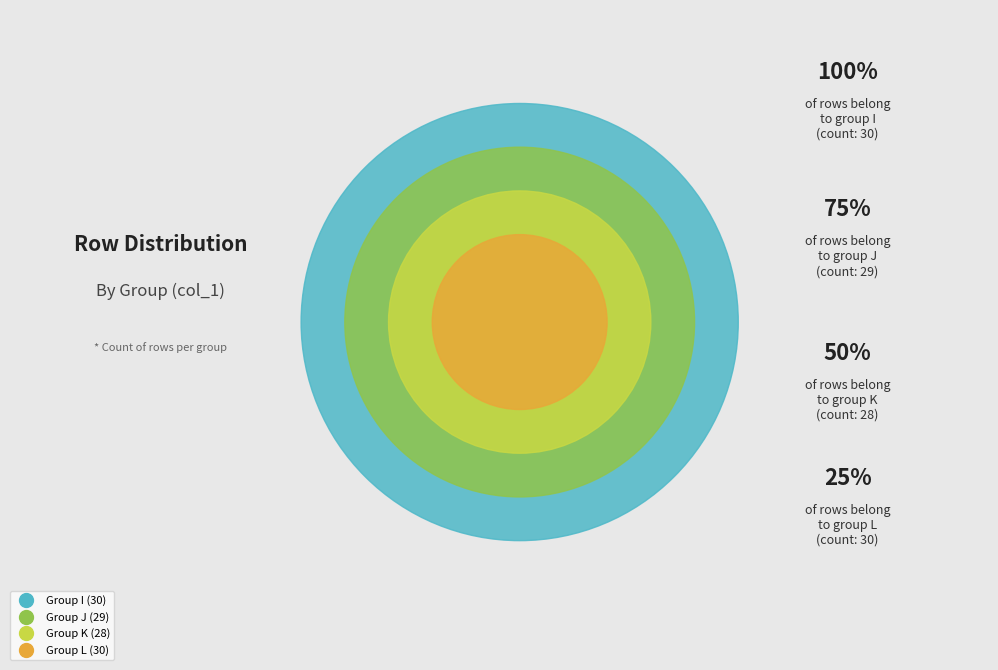

To the nearest percent, what is the difference between the largest and smallest slice percentages?

2%